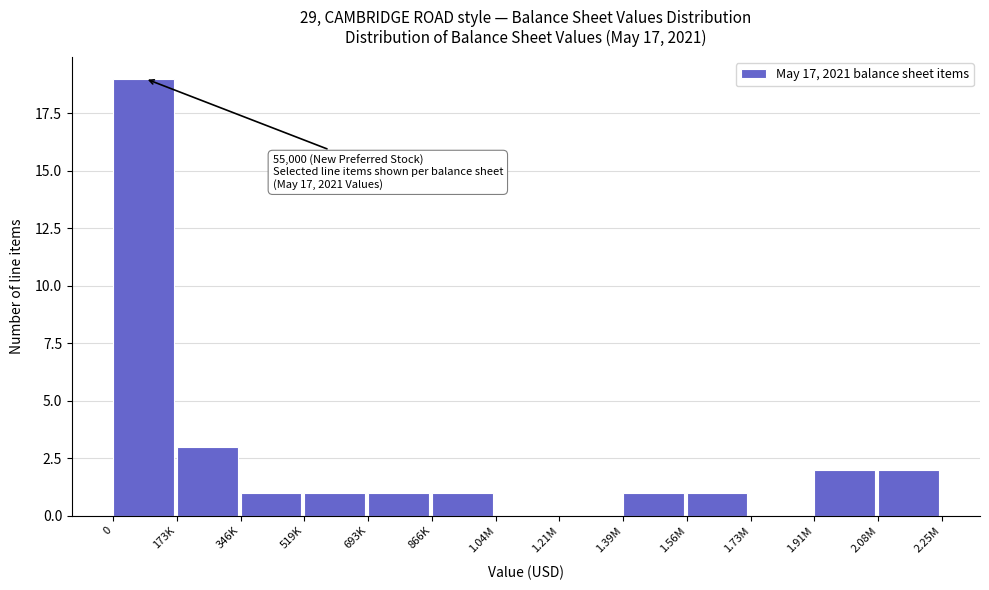

Reading right to left, transcribe all the data shown in this chart.

2.08M=2	1.91M=2	1.73M=0	1.56M=1	1.39M=1	1.21M=0	1.04M=0	866K=1	693K=1	519K=1	346K=1	173K=3	0=19